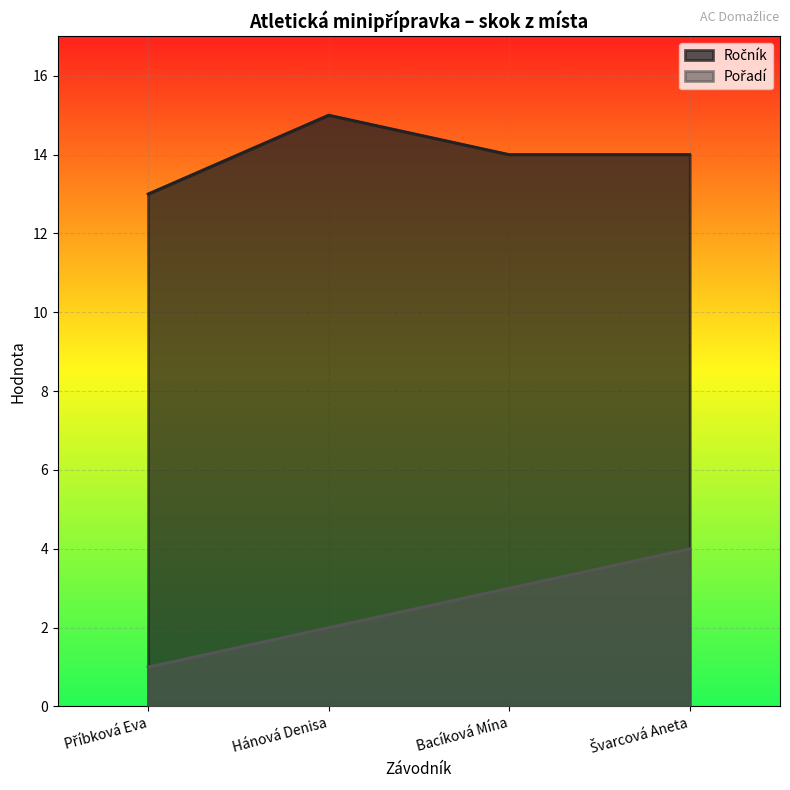

Reading left to right, transcribe all the data shown in this chart.

Ročník: Příbková Eva=13	Hánová Denisa=15	Bacíková Mína=14	Švarcová Aneta=14
Pořadí: Příbková Eva=1	Hánová Denisa=2	Bacíková Mína=3	Švarcová Aneta=4